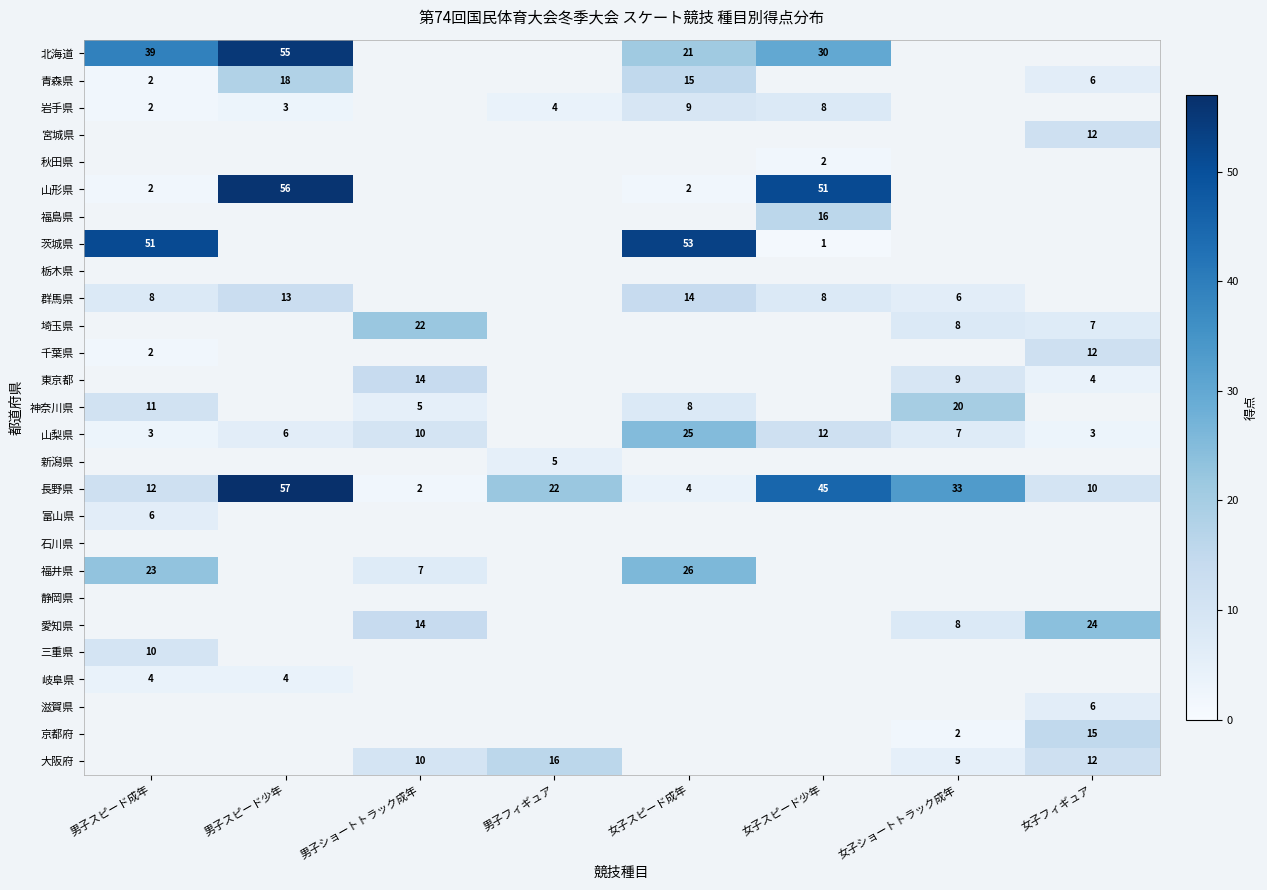

The value of 茨城県 at 男子スピード成年 is 86. True or false?

False